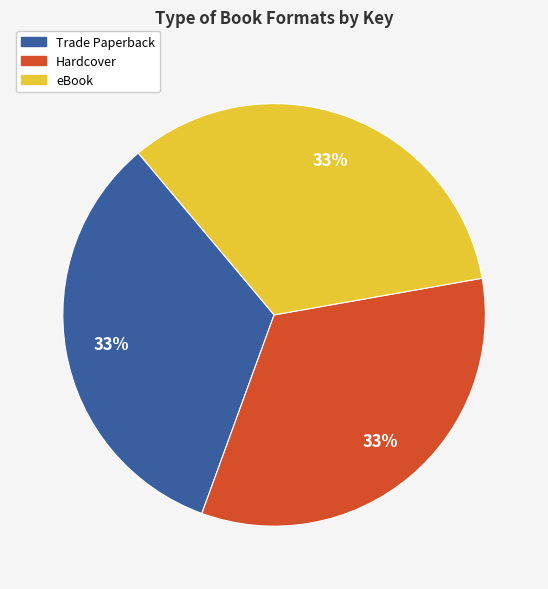

To the nearest percent, what is the average slice percentage?

33%